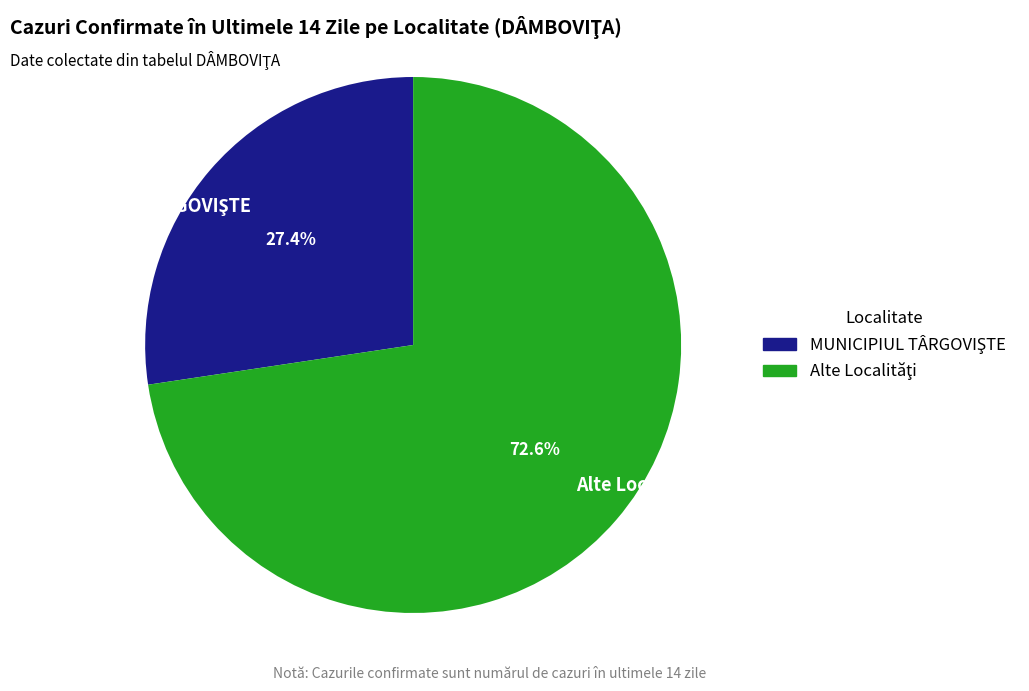

To the nearest percent, what is the difference between the largest and smallest slice percentages?

45%